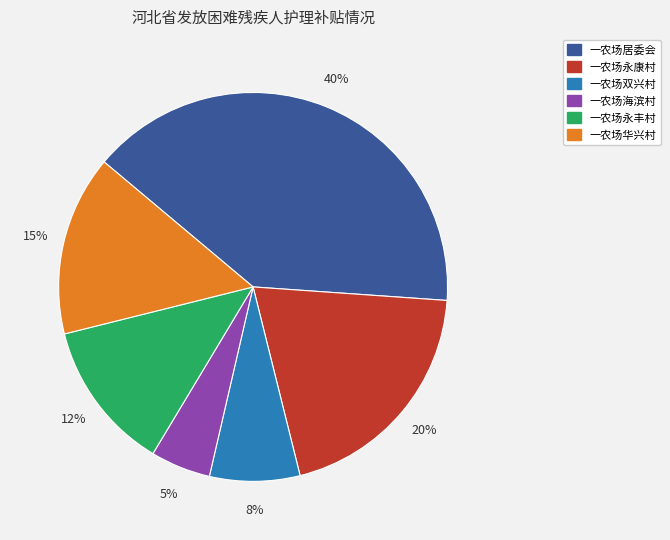

Which has a higher value, 一农场永康村 or 一农场海滨村?

一农场永康村